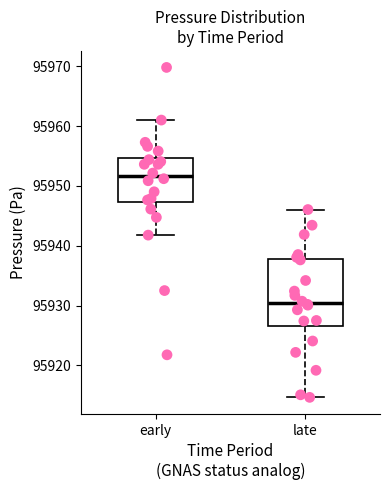

Comparing the boxes themselves (not the whiskers), which one is the tallest?

late